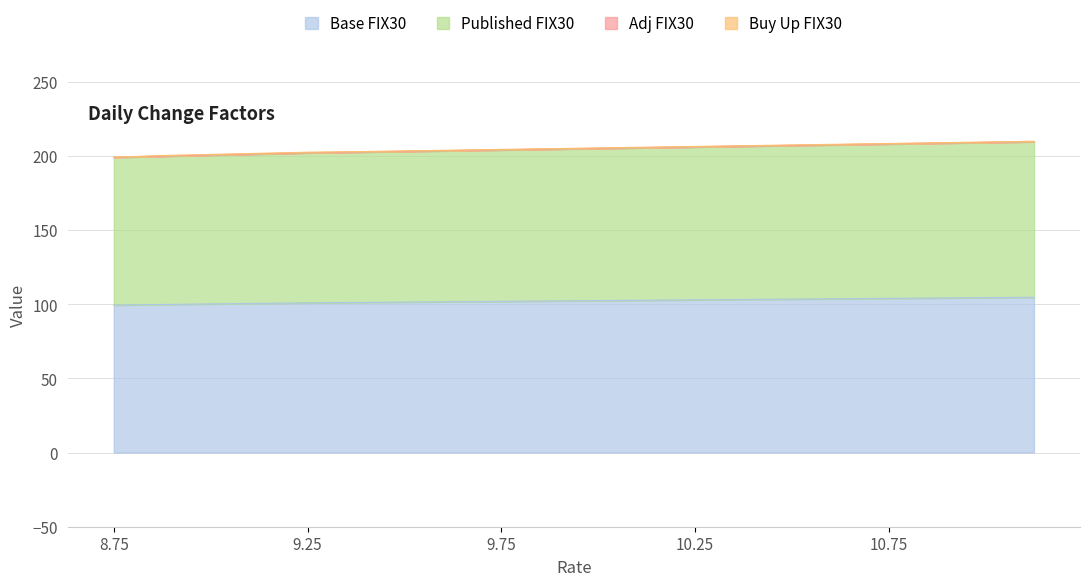

What is the average value of the Published FIX30 series?

204.5